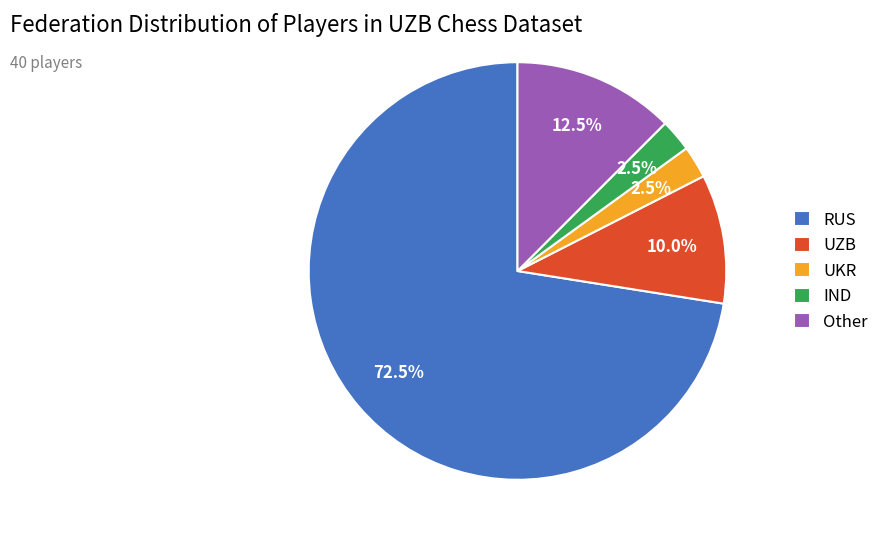

What portion of the pie excludes UZB?

90.0%